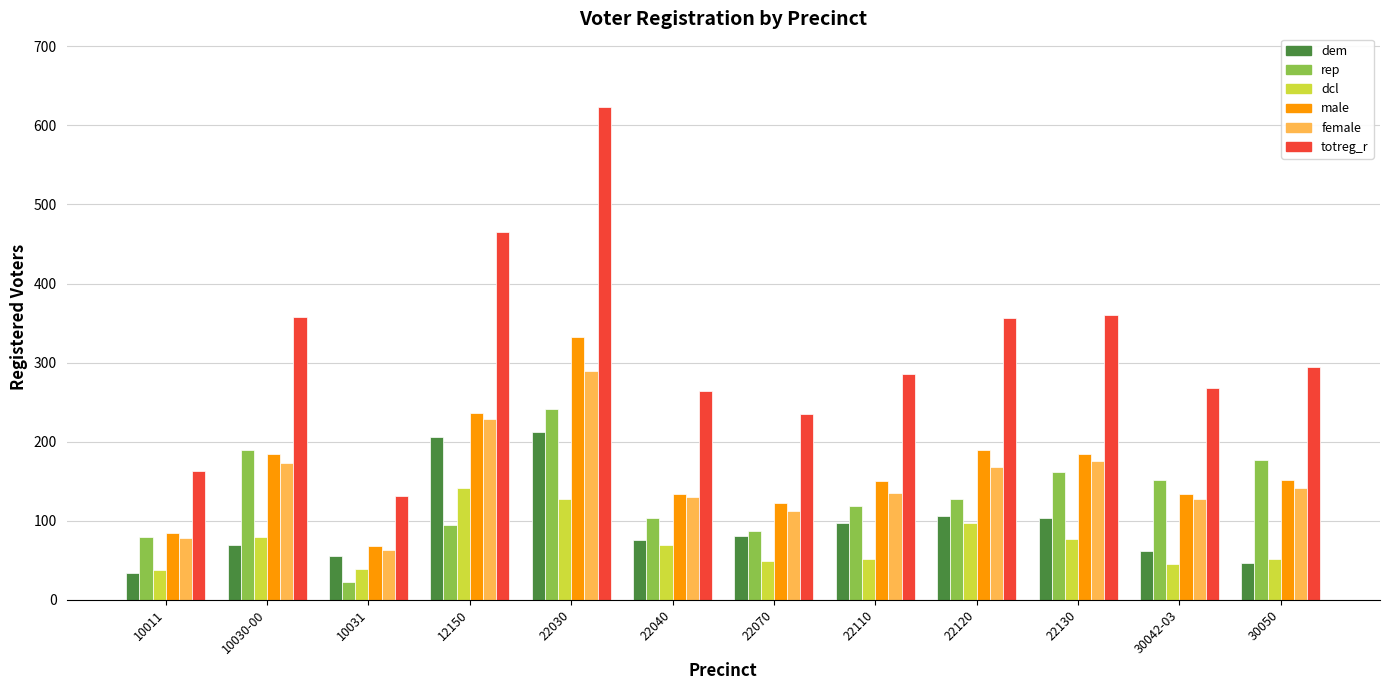

What position from the left is 12150?

4